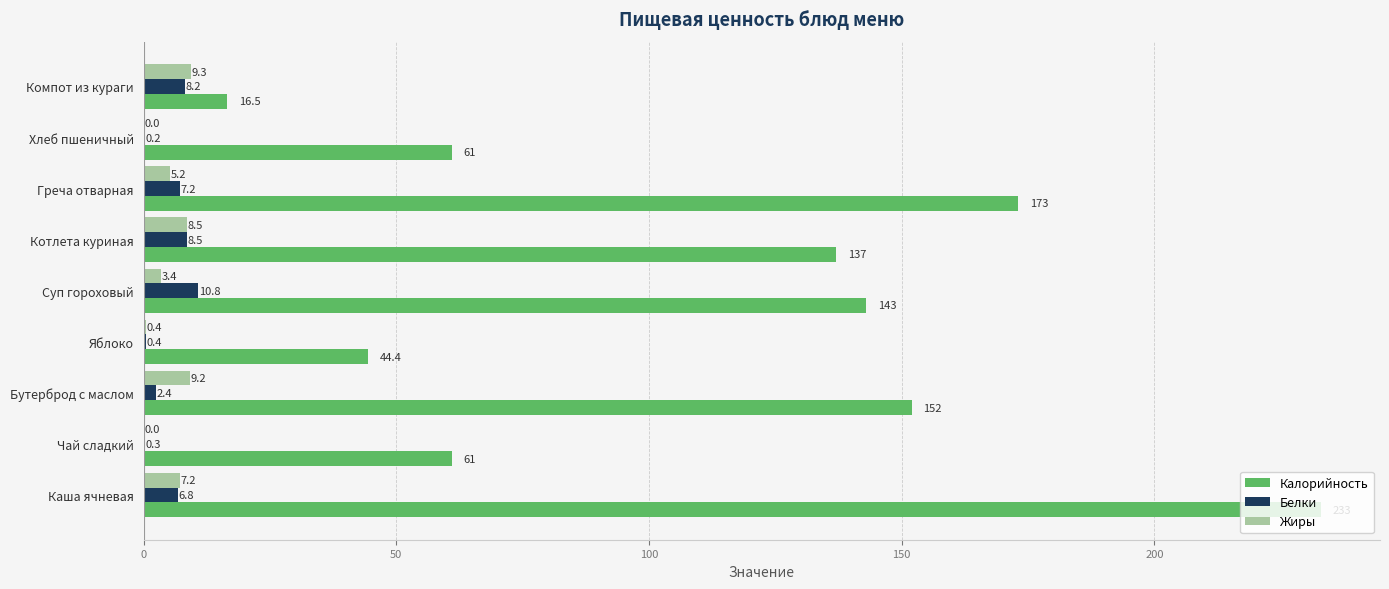

True or false: Калорийность has a value of 78.7 at Яблоко.

False